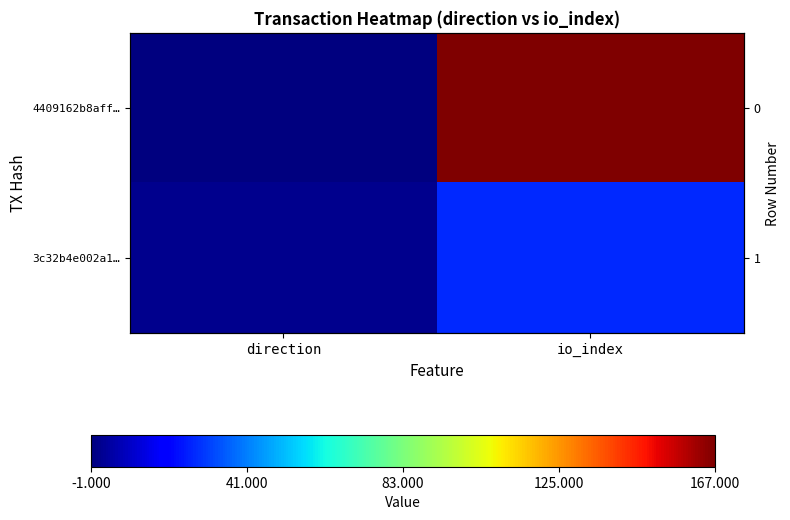

What is the total value across all series at io_index?

194